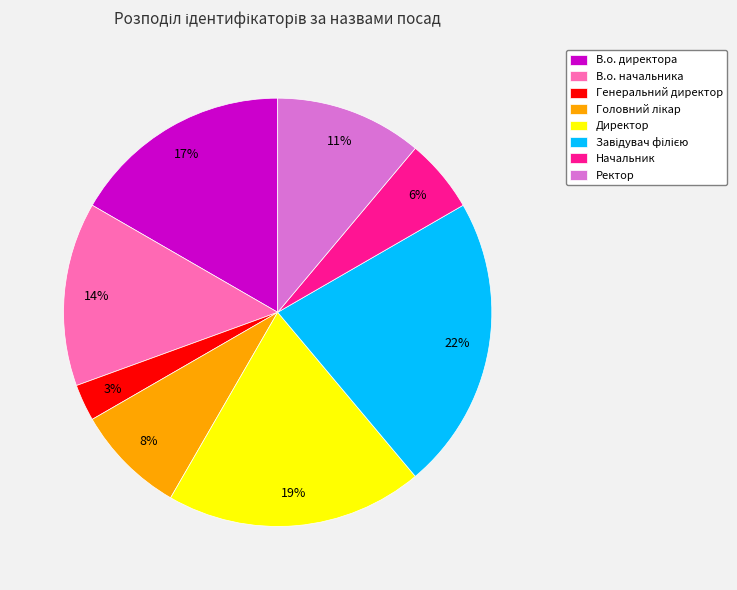

To the nearest percent, what percentage of the pie is Директор?

19%